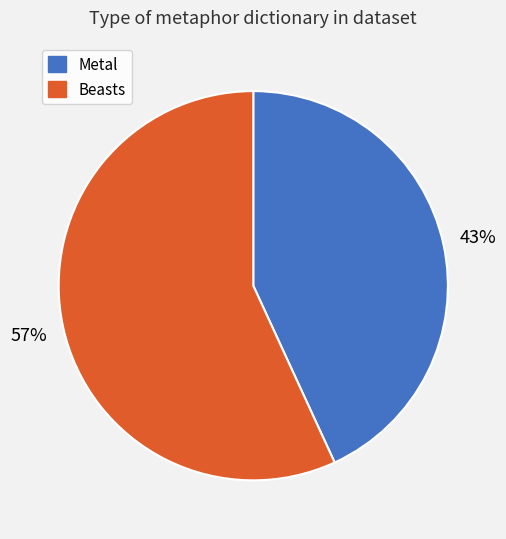

Count the number of slices in the pie.

2